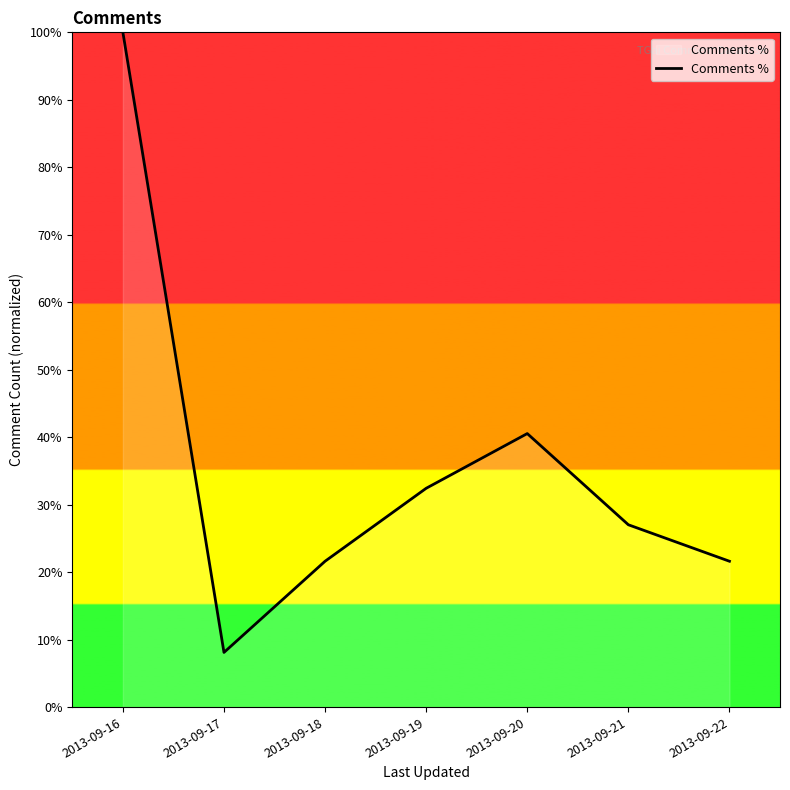

The chart shows a value of 32.4 at 2013-09-19. True or false?

True